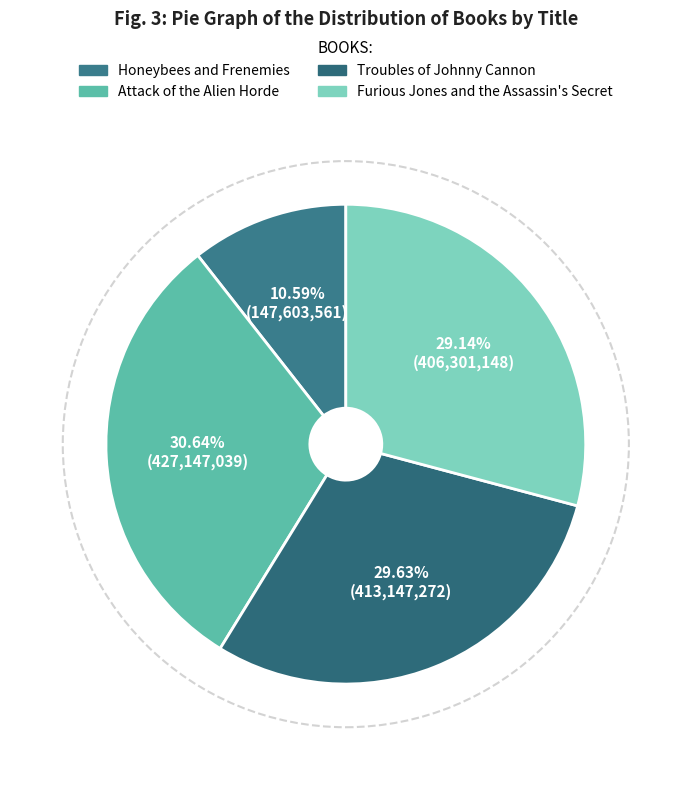

How many slices are in this pie chart?

4